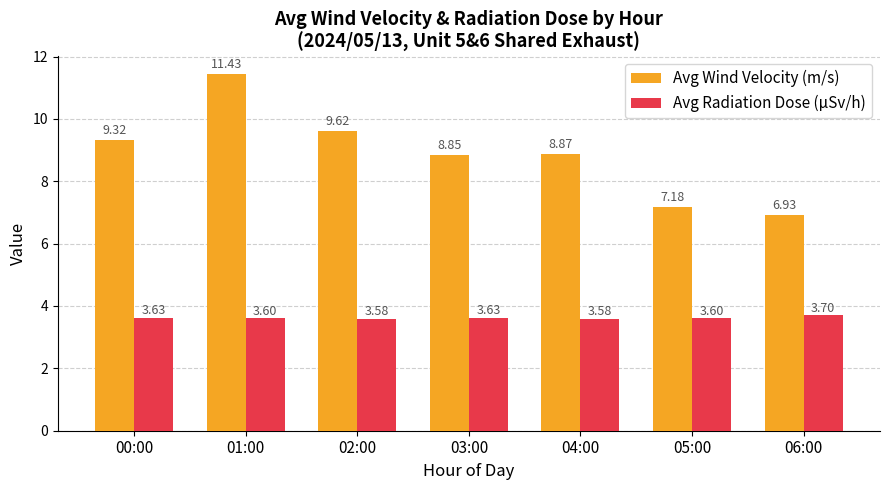

How many bars are there in each group?

2